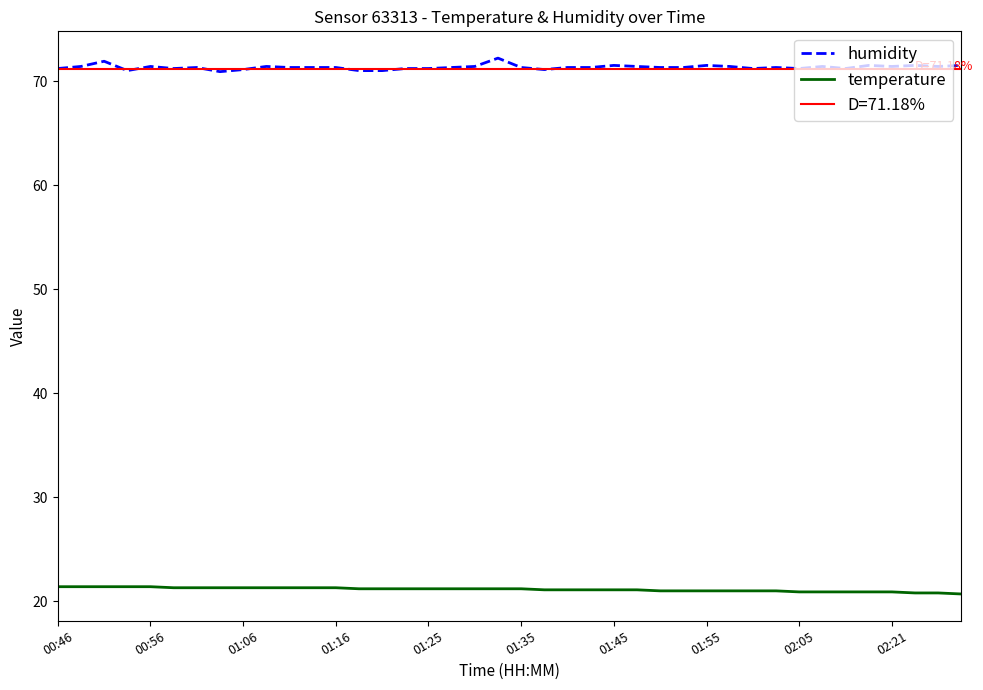

The humidity series shows 71.2 at 01:25. True or false?

True